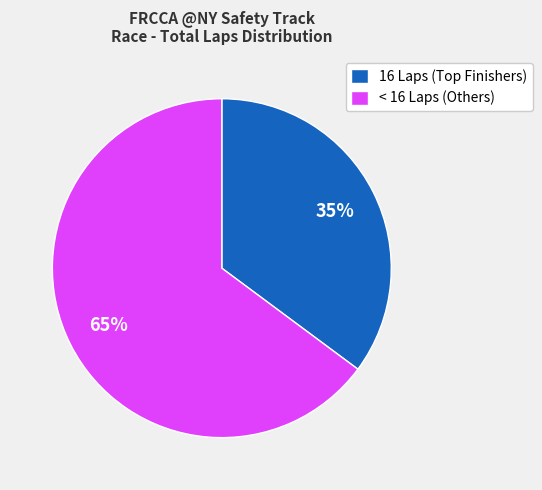

To the nearest percent, what is the difference between the largest and smallest slice percentages?

30%